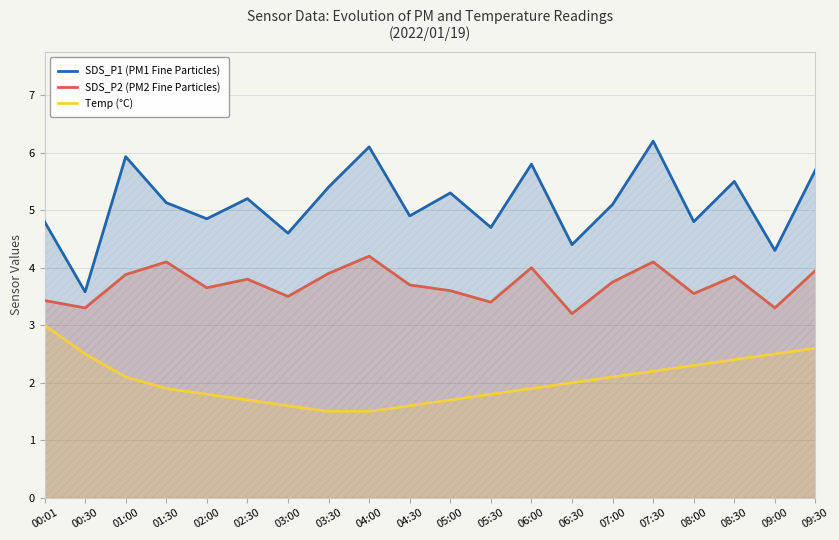

True or false: SDS_P2 and SDS_P1 cross at least once.

False